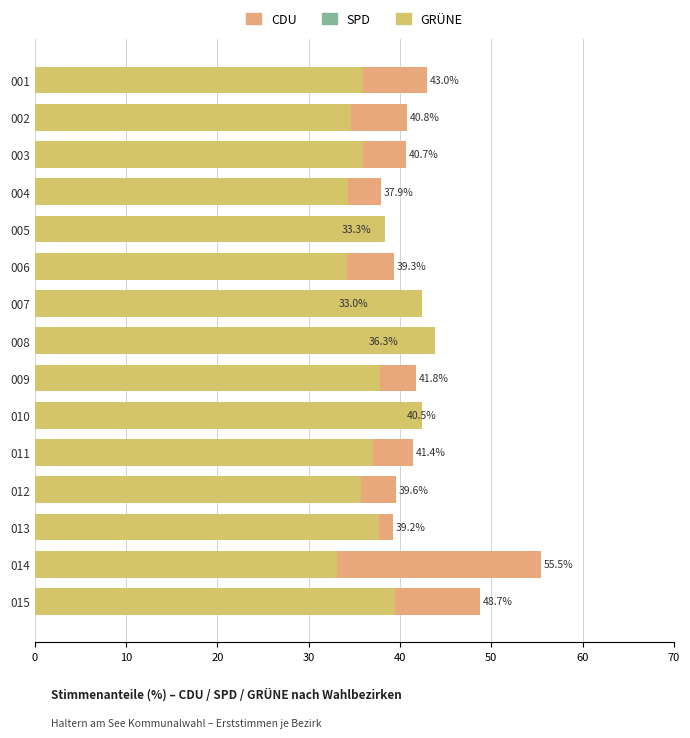

Which series has the largest total across all categories?

CDU